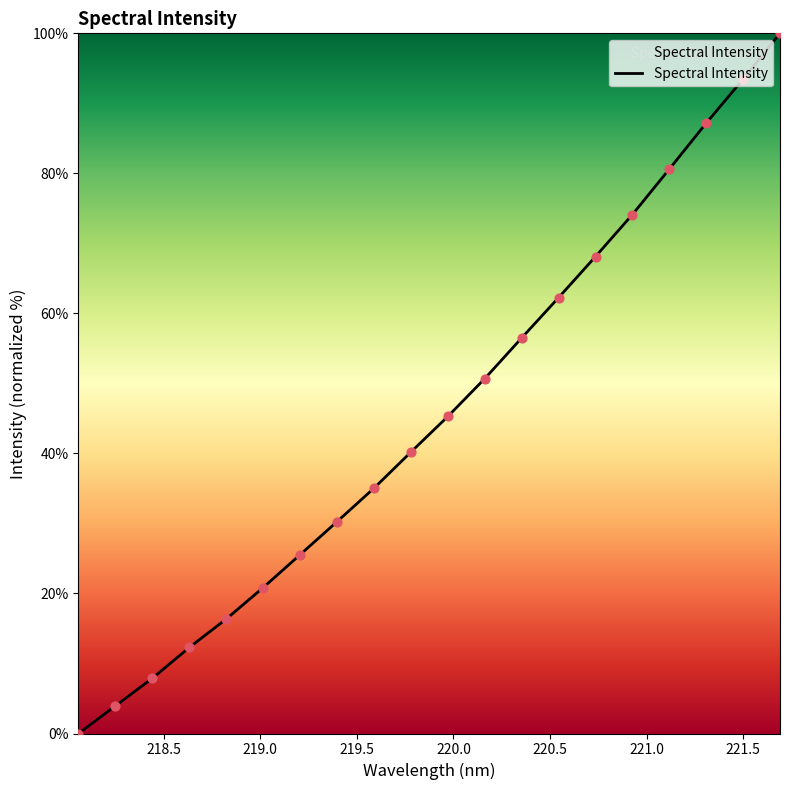

What is the difference between the maximum and minimum values?

100.0